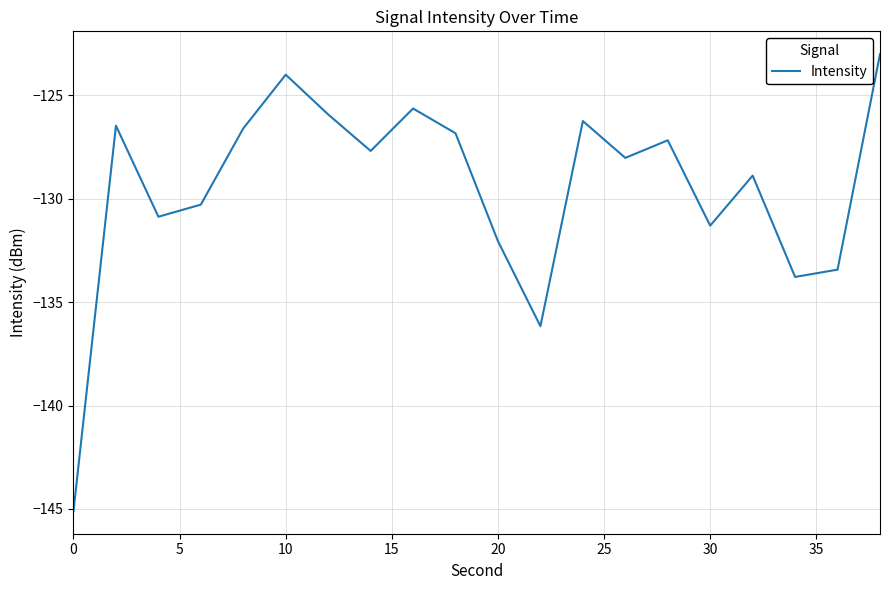

What is the maximum value shown in the chart?

-123.0